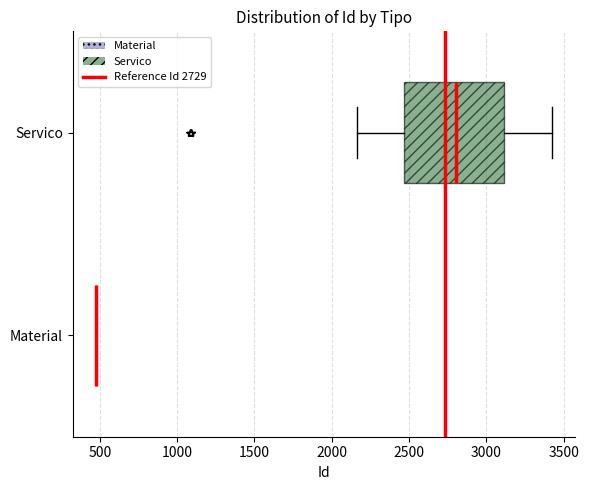

Comparing the boxes themselves (not the whiskers), which one is the widest?

Servico